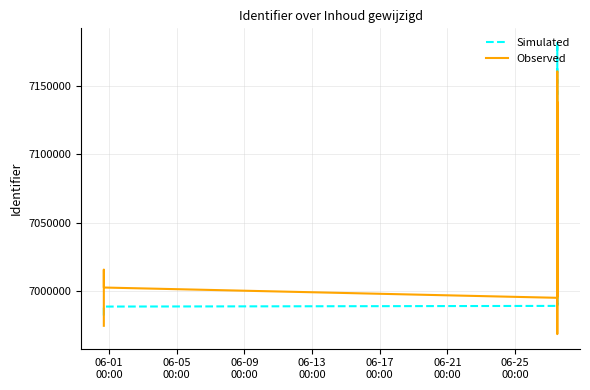

How many intersections are there between Observed and Simulated?

3